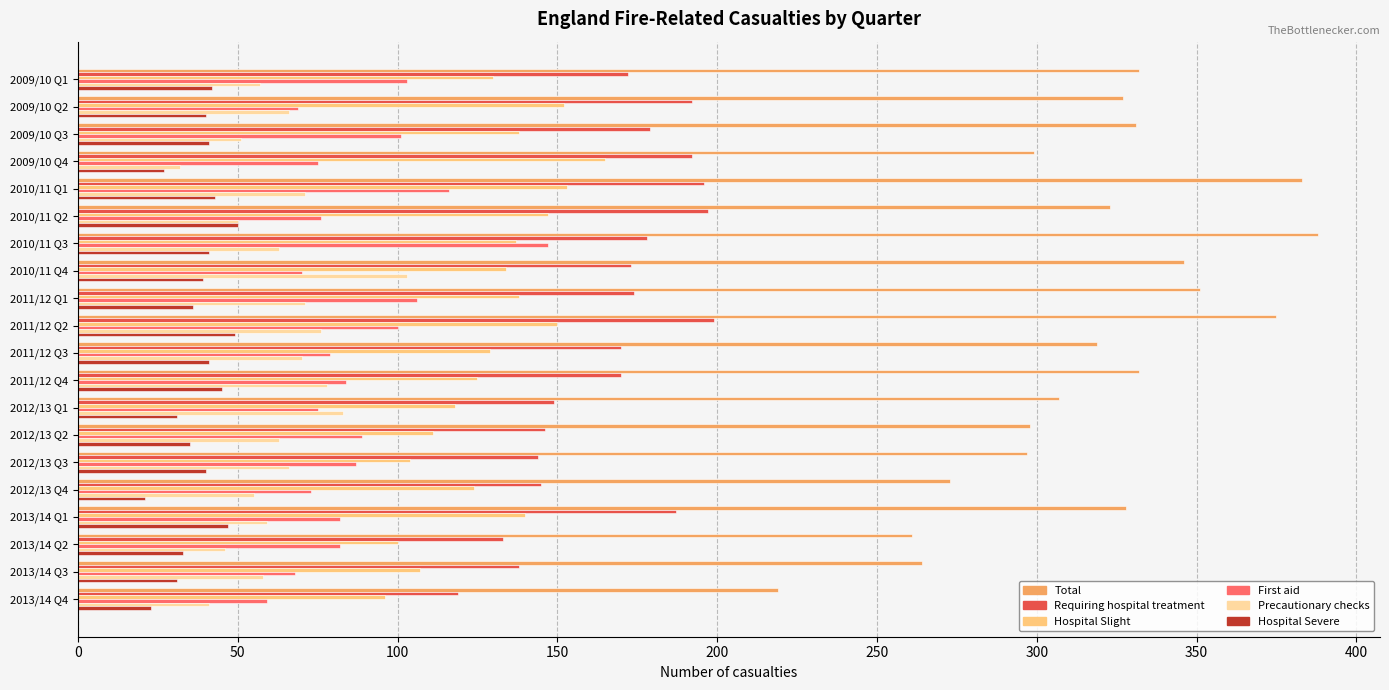

What are all the series names shown in the legend?

Total, Requiring hospital treatment, Hospital Slight, First aid, Precautionary checks, Hospital Severe